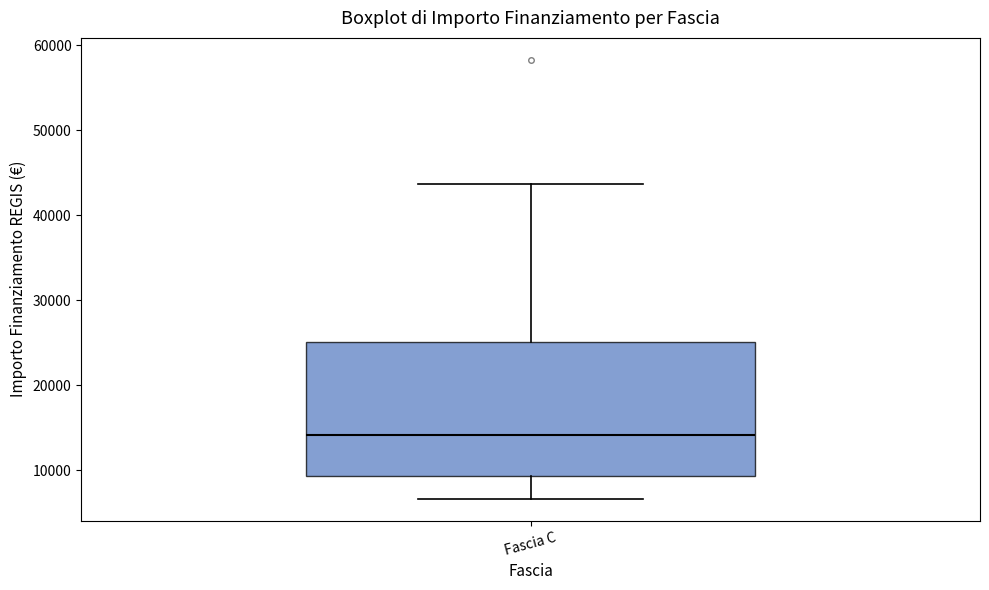

Read this box plot against the y-axis: the position of the median line, the range covered by the box, and the ends of both whiskers. The values are not printed on the chart, so give them approximately, as read against the axis.

median 14000, box 9000 to 25000, whiskers 7000 to 44000